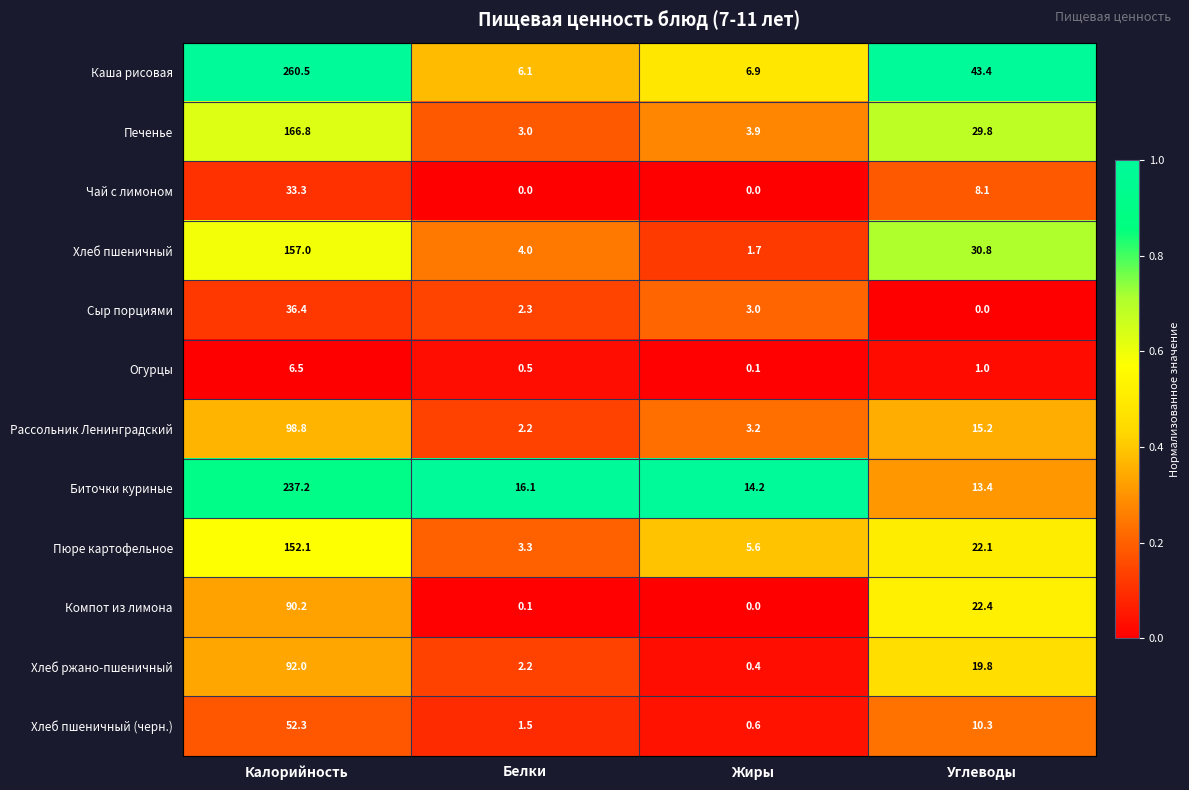

True or false: Пюре картофельное has a value of 5.6 at Жиры.

True